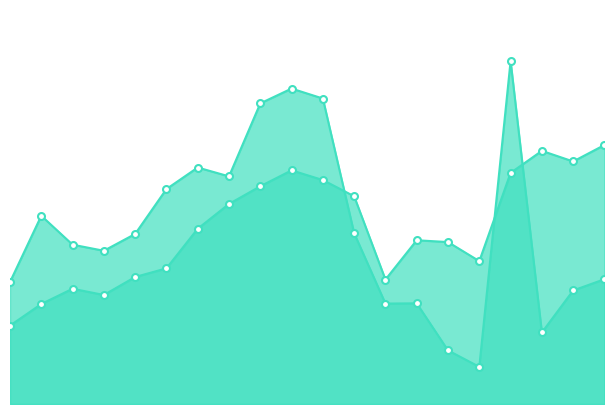

Rank the series by their maximum value, from highest to lowest.

Bilateral, Multilateral